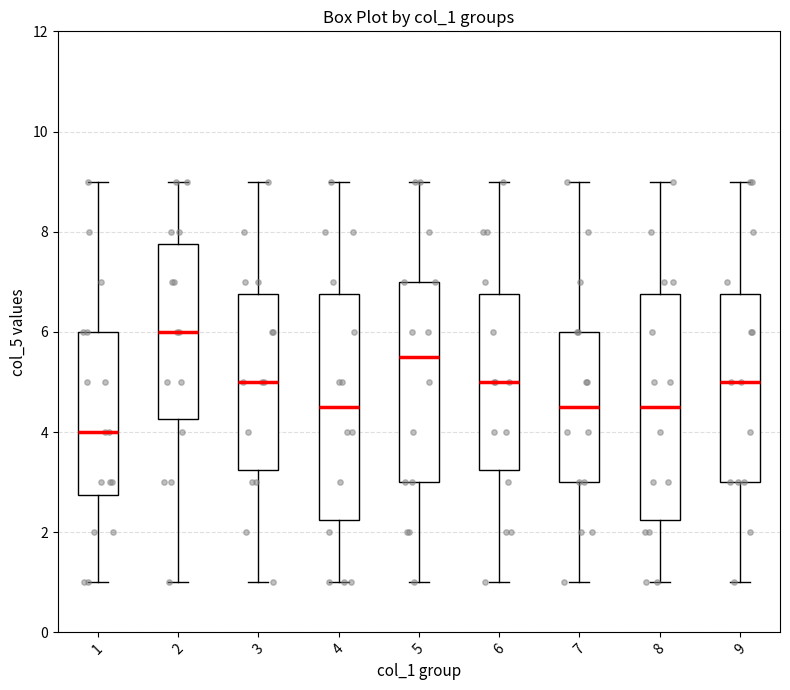

Which box has the highest median line?

2